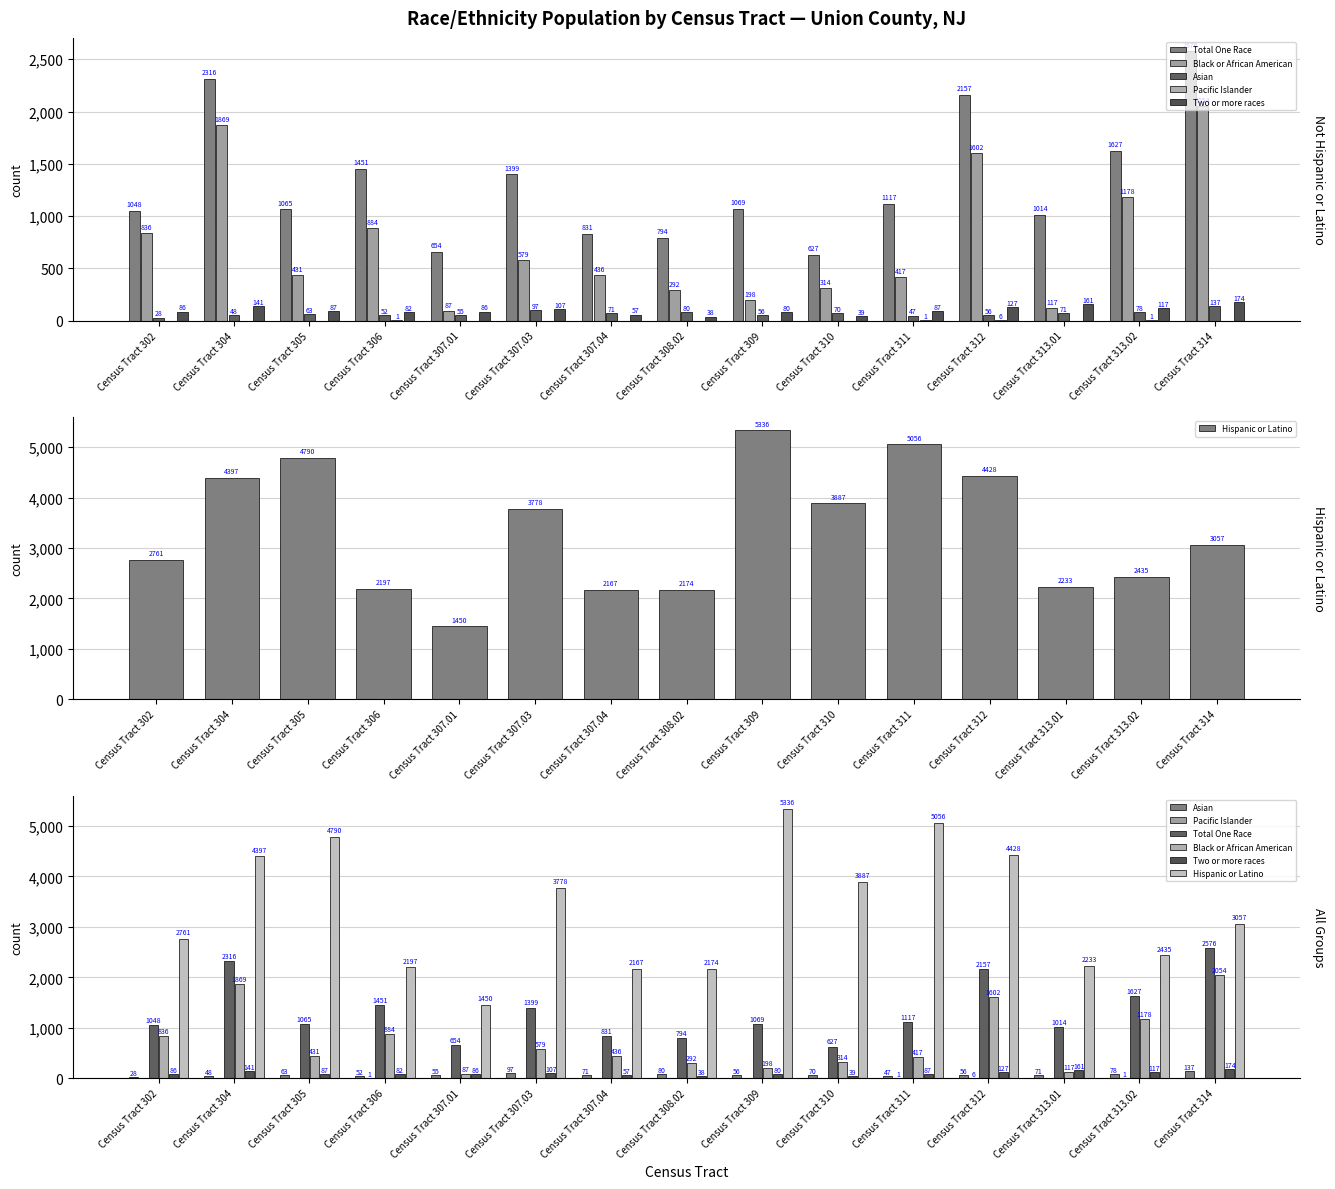

How many data points in Black or African American are above 436?

7